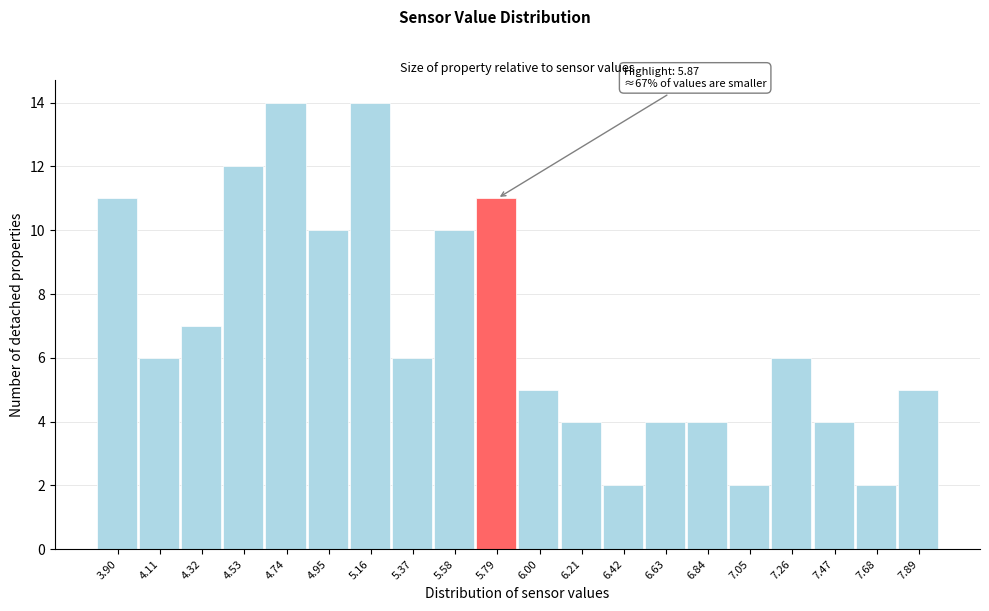

Reading left to right, list all the values displayed in this chart.

11	6	7	12	14	10	14	6	10	11	5	4	2	4	4	2	6	4	2	5